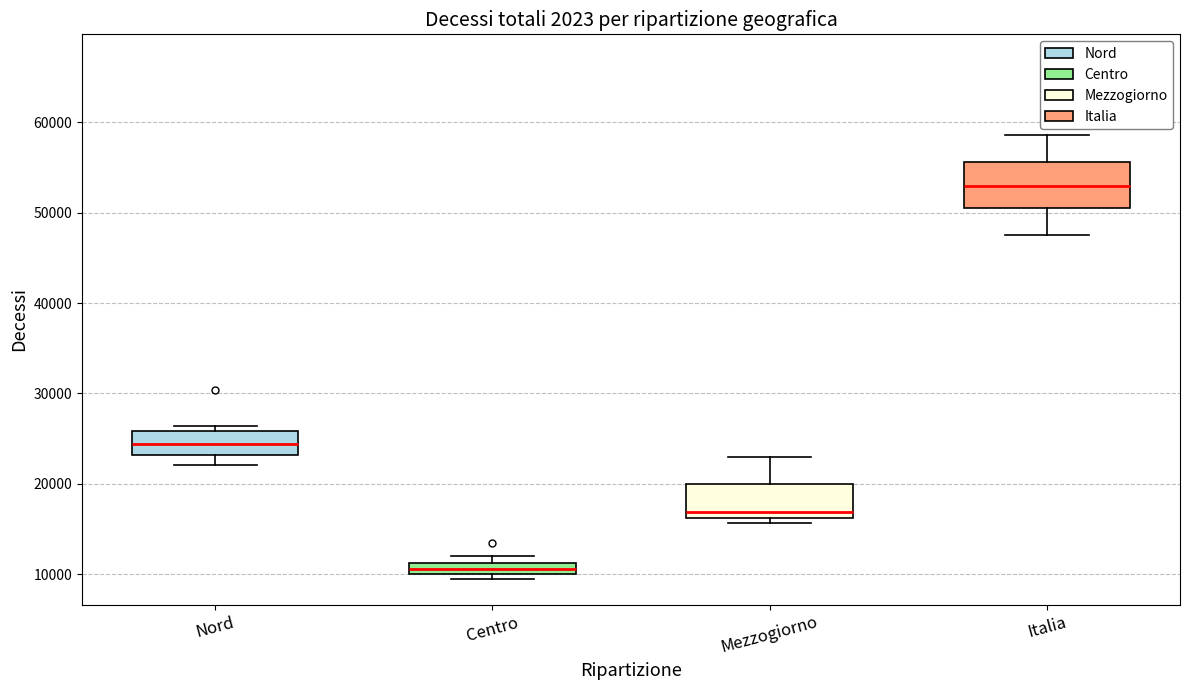

Where is the lower edge of the box for Italia on the y-axis? The values are not printed on the chart, so give them approximately, as read against the axis.

51000